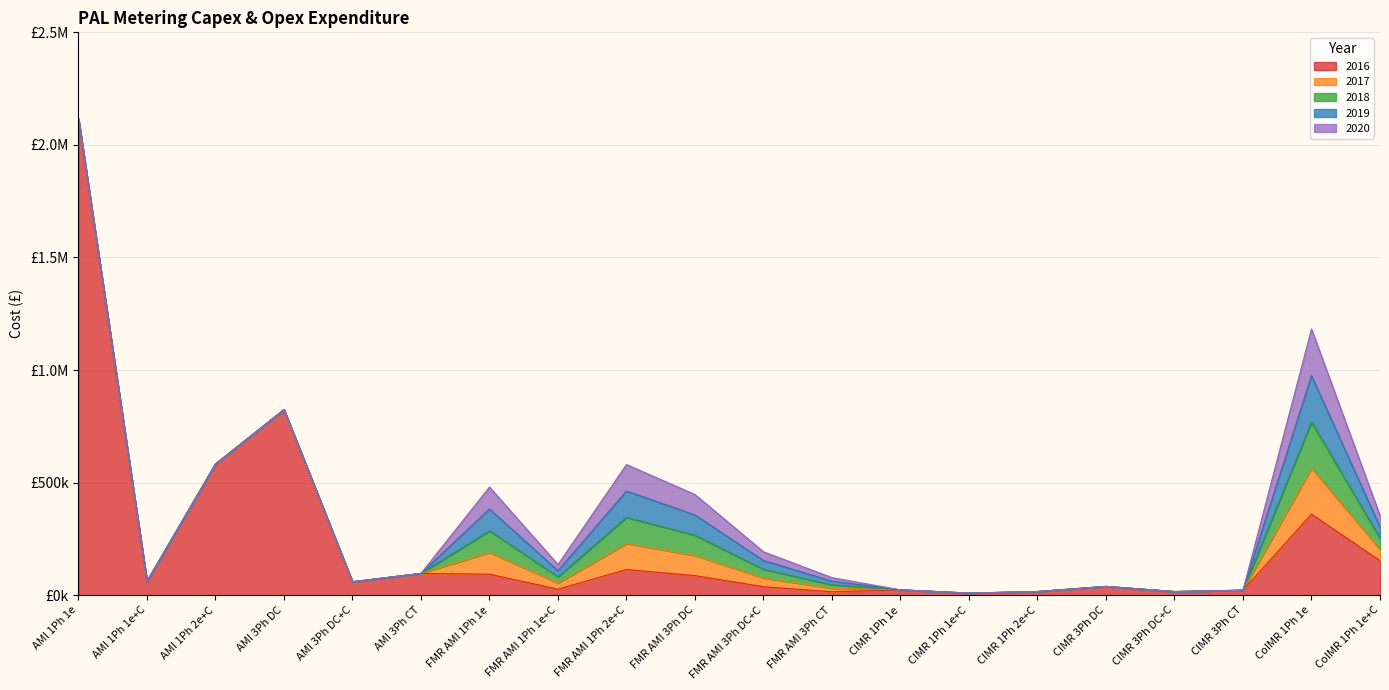

List the labels in order of 2017 value, largest first.

CoIMR 1Ph 1e, FMR AMI 1Ph 2e+C, FMR AMI 1Ph 1e, FMR AMI 3Ph DC, CoIMR 1Ph 1e+C, FMR AMI 3Ph DC+C, FMR AMI 1Ph 1e+C, FMR AMI 3Ph CT, AMI 1Ph 1e, AMI 1Ph 1e+C, AMI 1Ph 2e+C, AMI 3Ph DC, AMI 3Ph DC+C, AMI 3Ph CT, CIMR 1Ph 1e, CIMR 1Ph 1e+C, CIMR 1Ph 2e+C, CIMR 3Ph DC, CIMR 3Ph DC+C, CIMR 3Ph CT